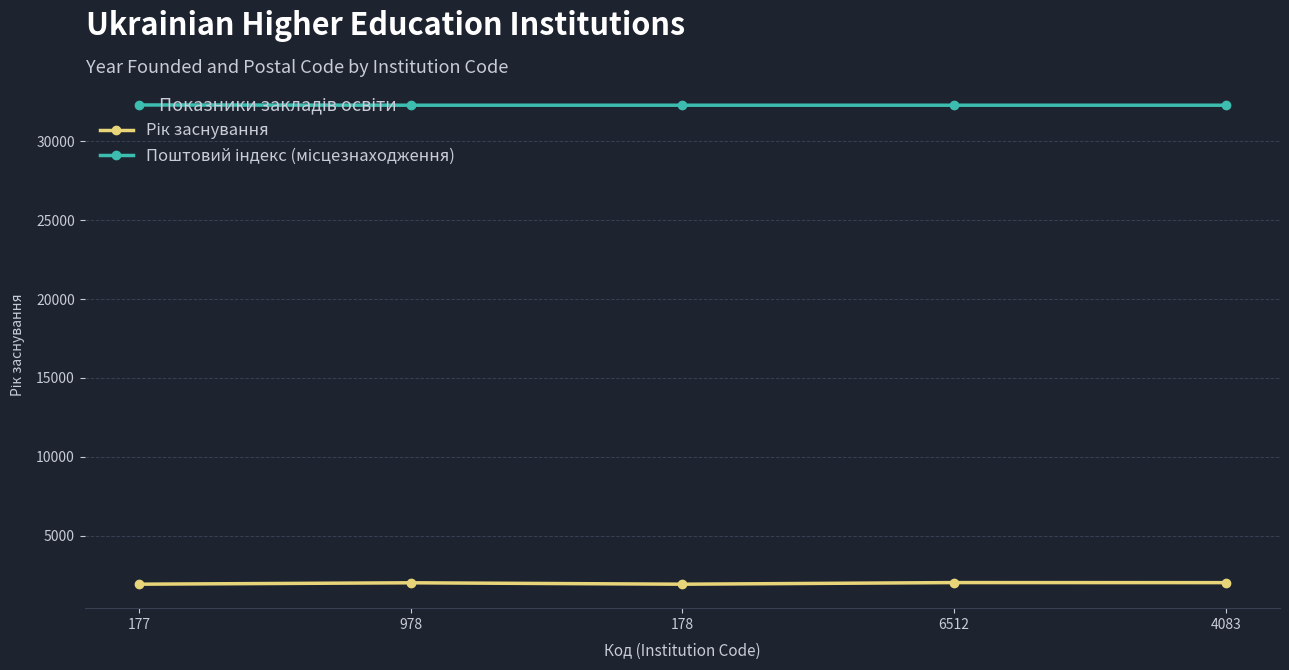

What is the label of the 1st point from the right?

4083